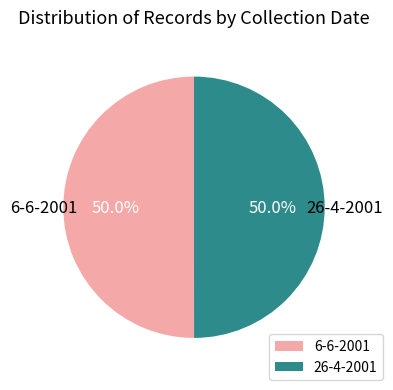

How many segments does this pie chart have?

2